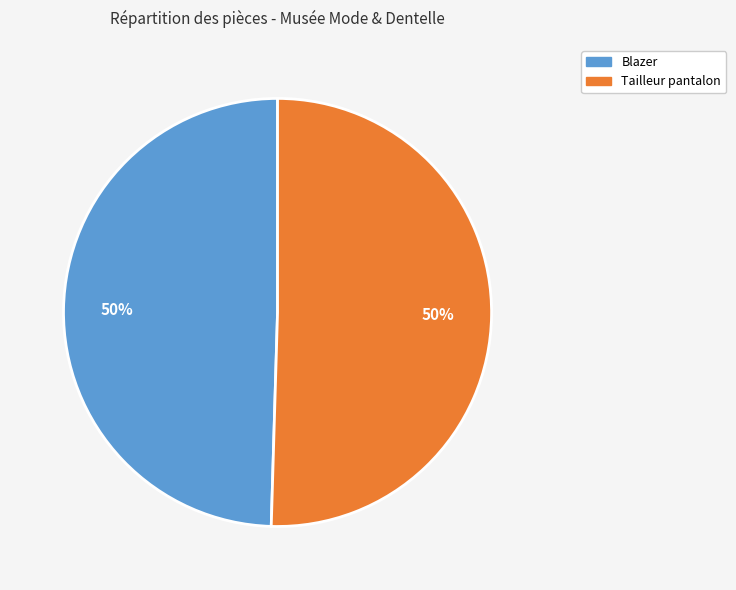

To the nearest percent, what is the average slice percentage?

50%